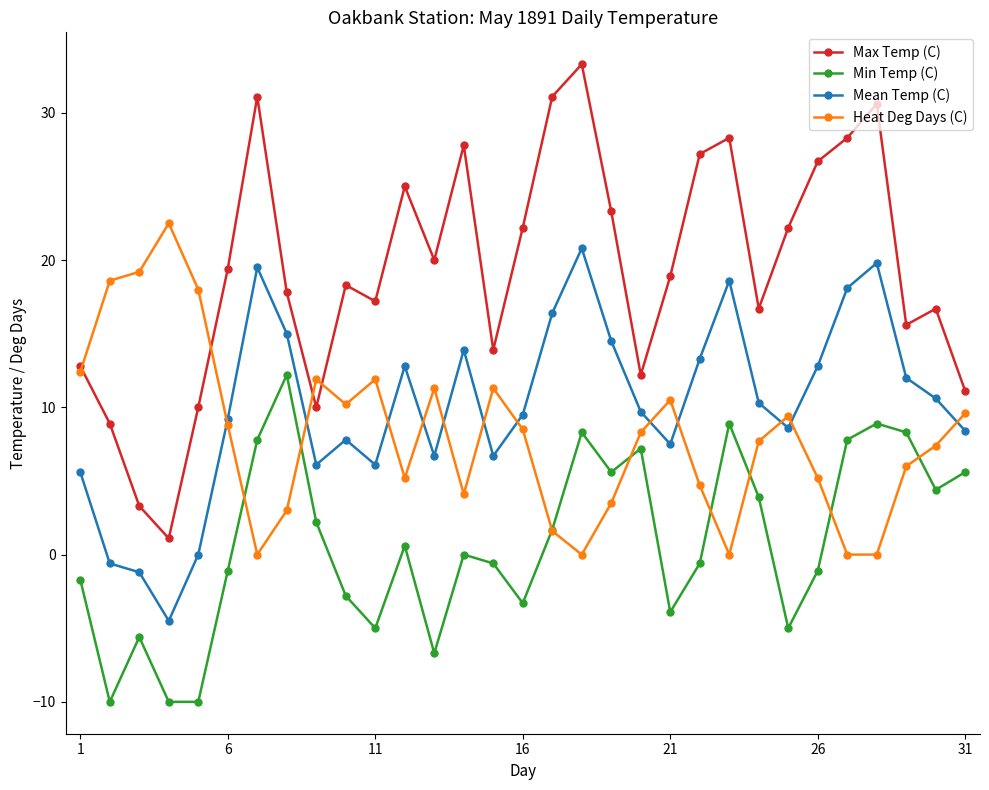

True or false: Min Temp (C) and Max Temp (C) cross at least once.

False